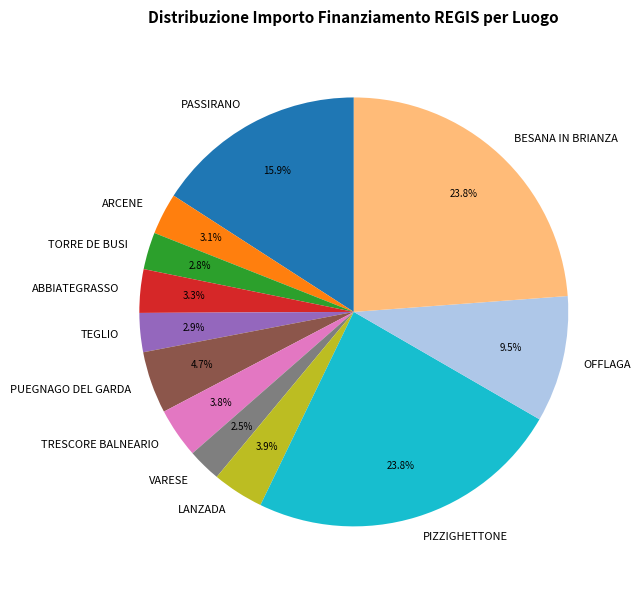

Which has a higher value, PUEGNAGO DEL GARDA or TORRE DE BUSI?

PUEGNAGO DEL GARDA